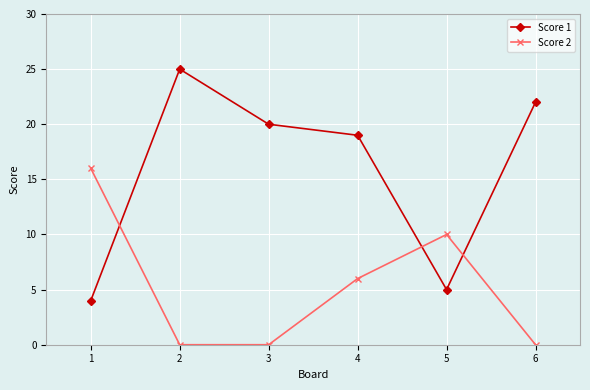

How many distinct data groups are displayed?

2